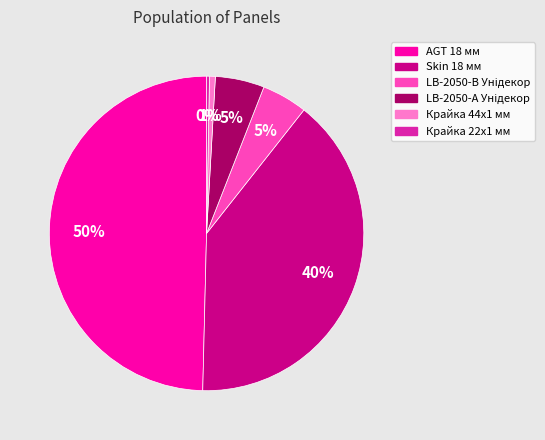

To the nearest percent, what portion does Skin 18 мм represent?

40%